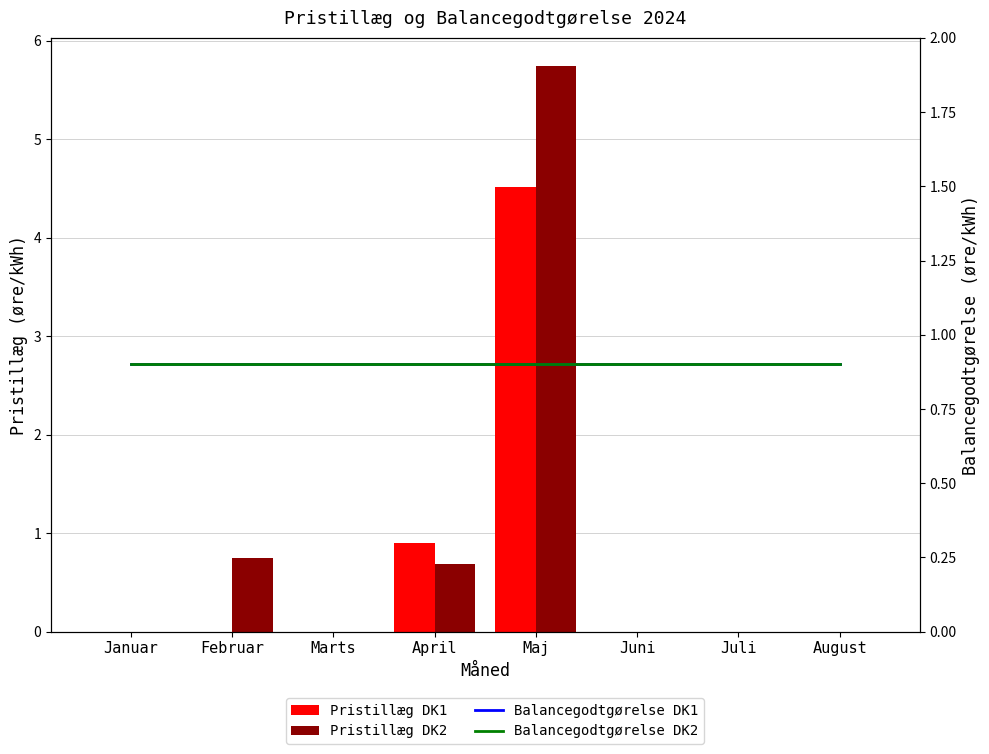

What is the approximate value of Pristillæg DK2 at April?

0.7